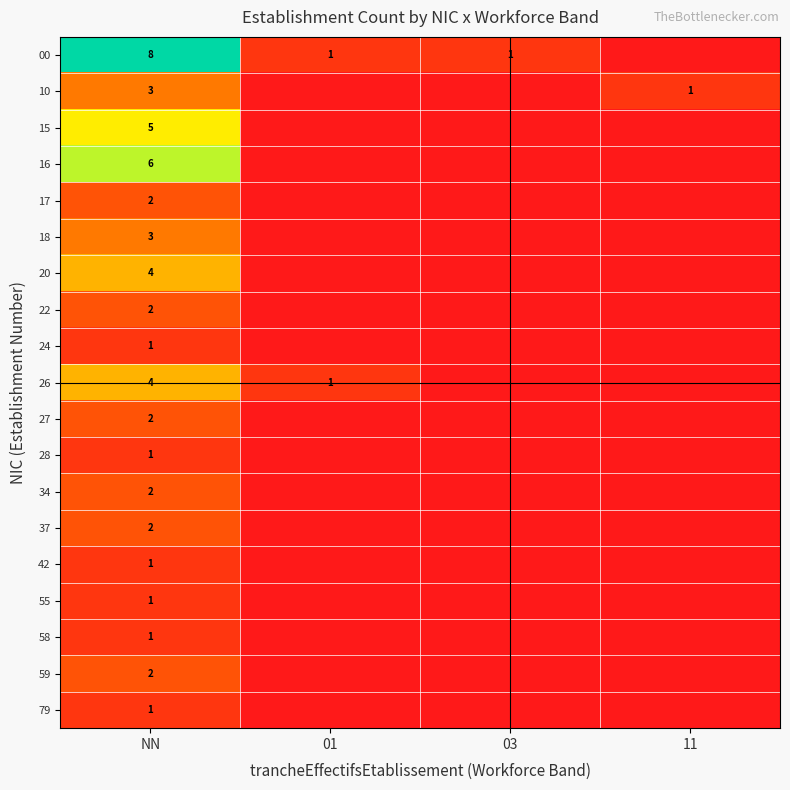

Is the value of 00 at NN greater than the value of 10 at NN?

Yes